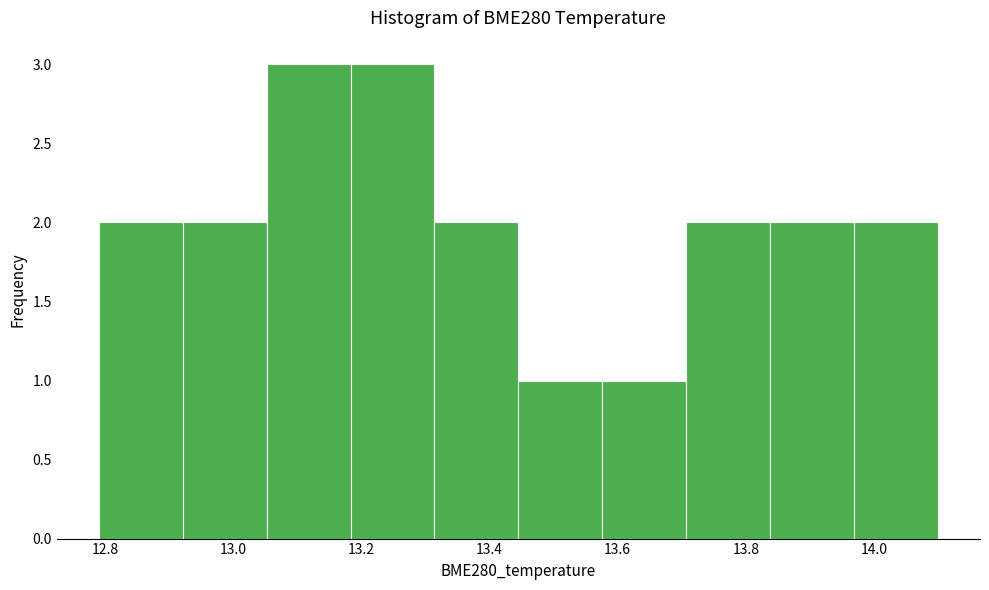

What is the height of the bar covering 13.84 to 13.96 on the x-axis? Neither the bar edges nor the heights are printed on the chart, so give them approximately, as read against the axes.

2